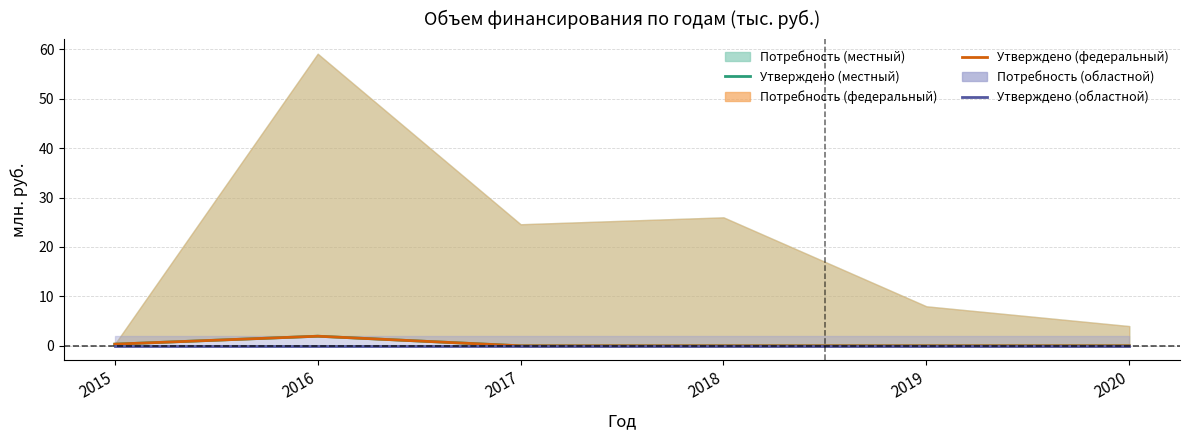

True or false: Утверждено (областной бюджет) and Утверждено (местный бюджет) intersect in this chart.

False